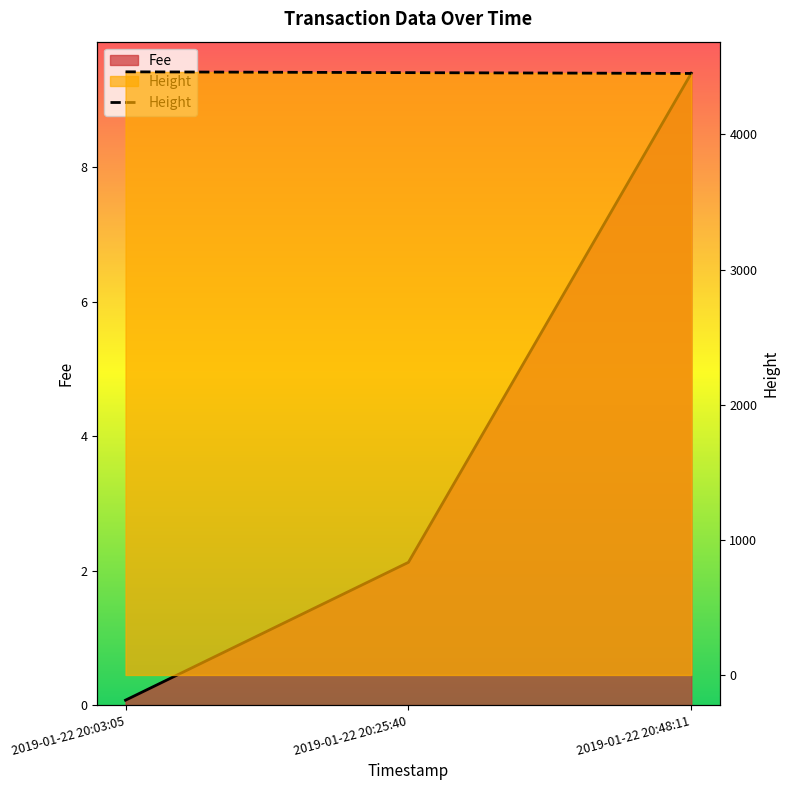

Reading left to right, extract all data points from this chart.

2019-01-22 20:03:05=4463	2019-01-22 20:25:40=4457	2019-01-22 20:48:11=4451